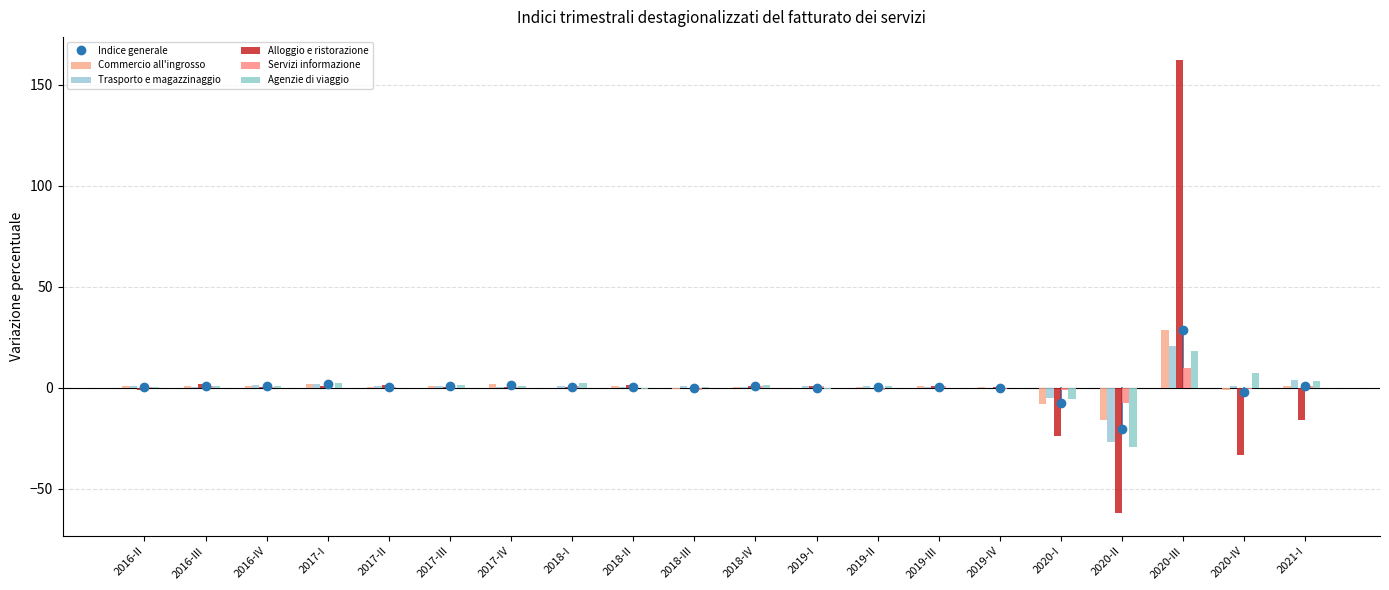

What is the difference between the maximum and second lowest values in the Commercio all'ingrosso series?

36.7